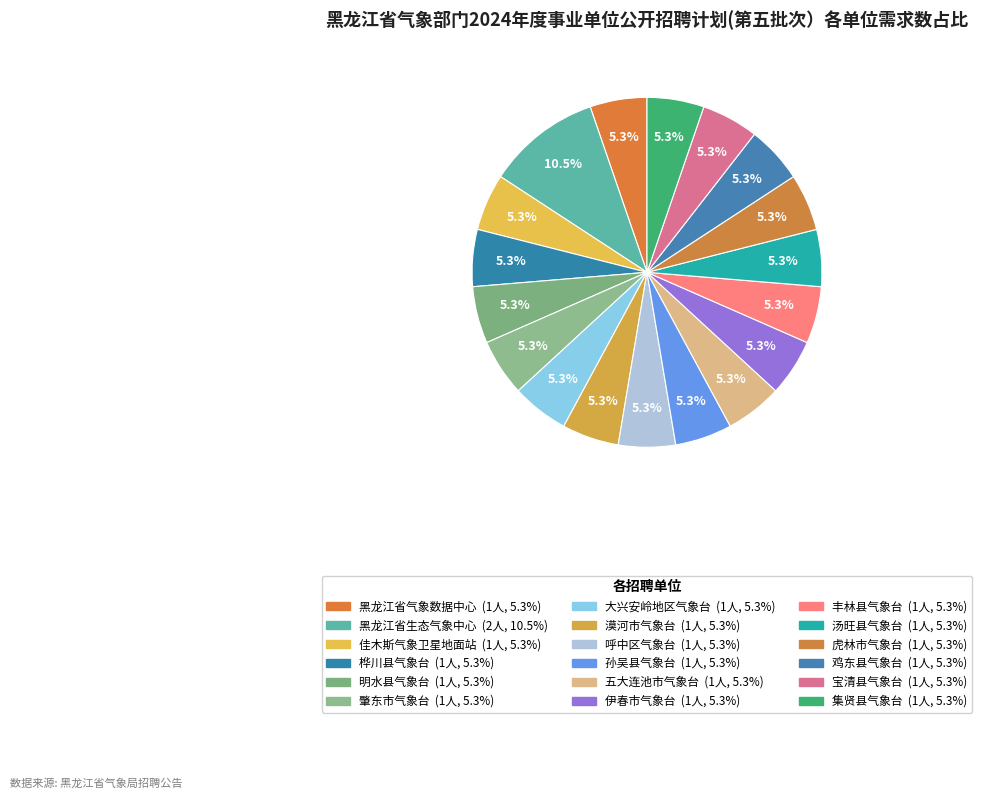

What percentage is the 明水县气象台 slice, to the nearest percent?

5%